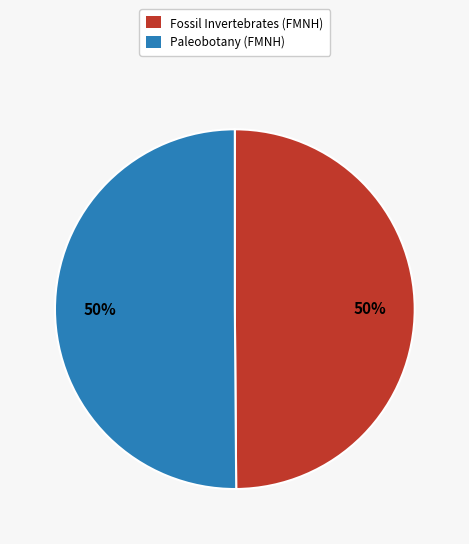

How many segments does this pie chart have?

2